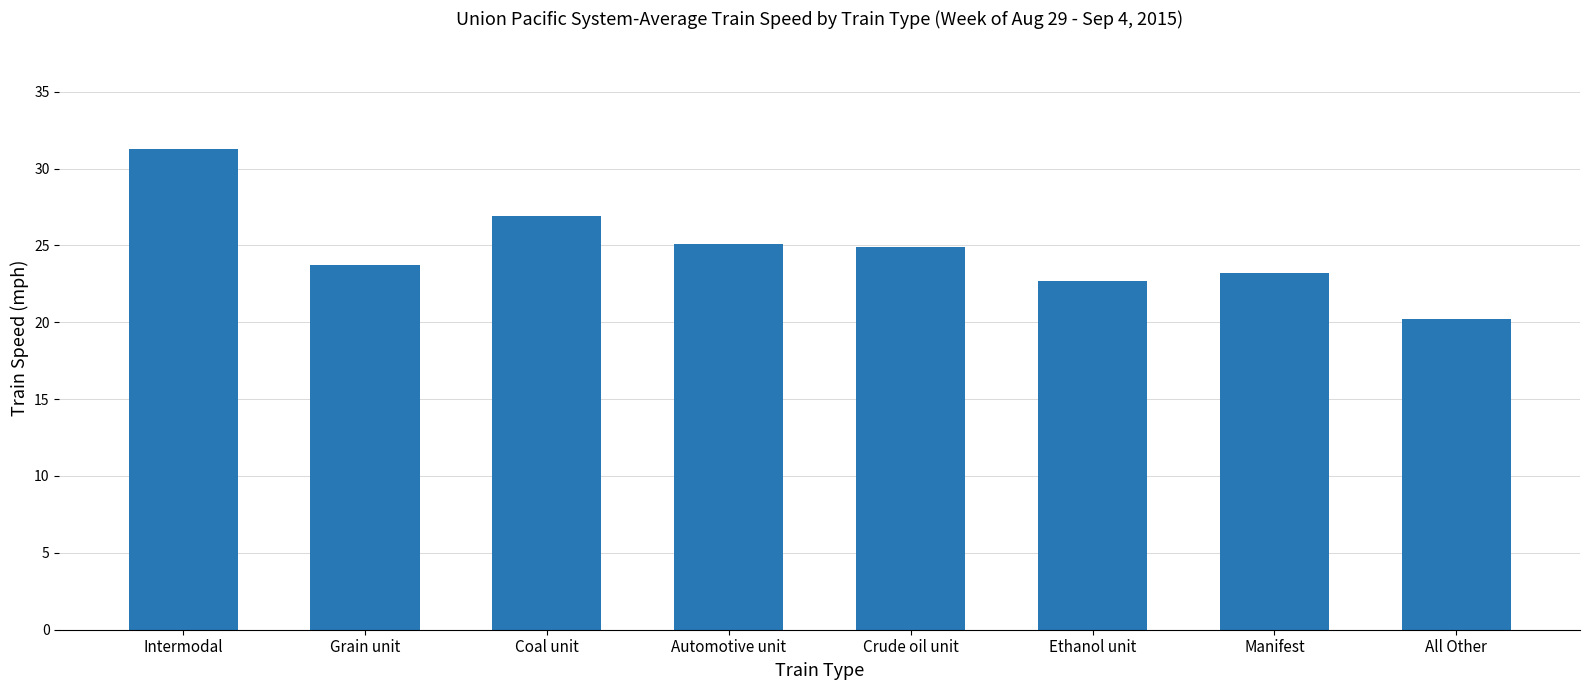

Reading left to right, transcribe all the data shown in this chart.

31.3	23.7	26.9	25.1	24.9	22.7	23.2	20.2